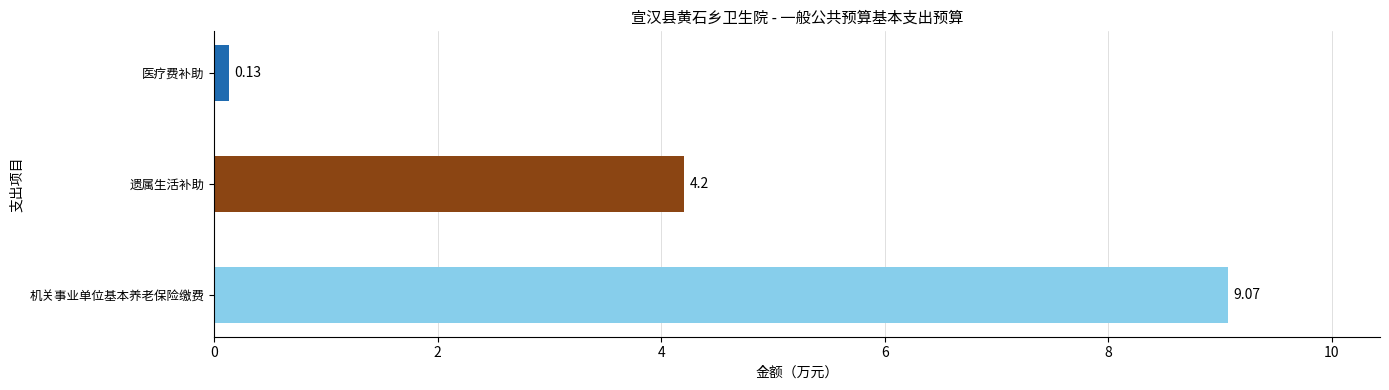

How many data points are less than 4?

1